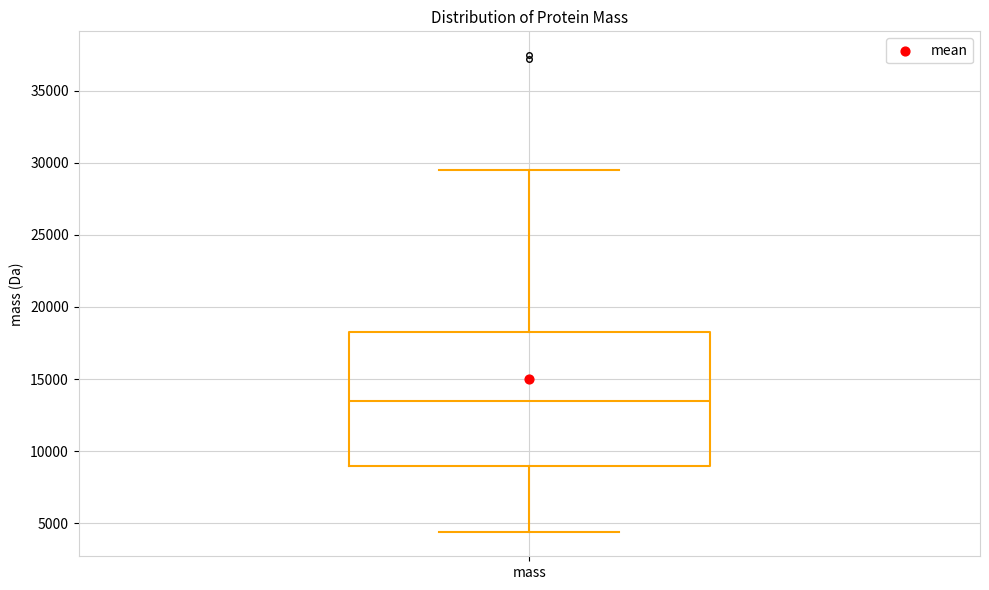

Read this box plot against the y-axis: the position of the median line, the range covered by the box, and the ends of both whiskers. The values are not printed on the chart, so give them approximately, as read against the axis.

median 13500, box 9000 to 18000, whiskers 4500 to 29500